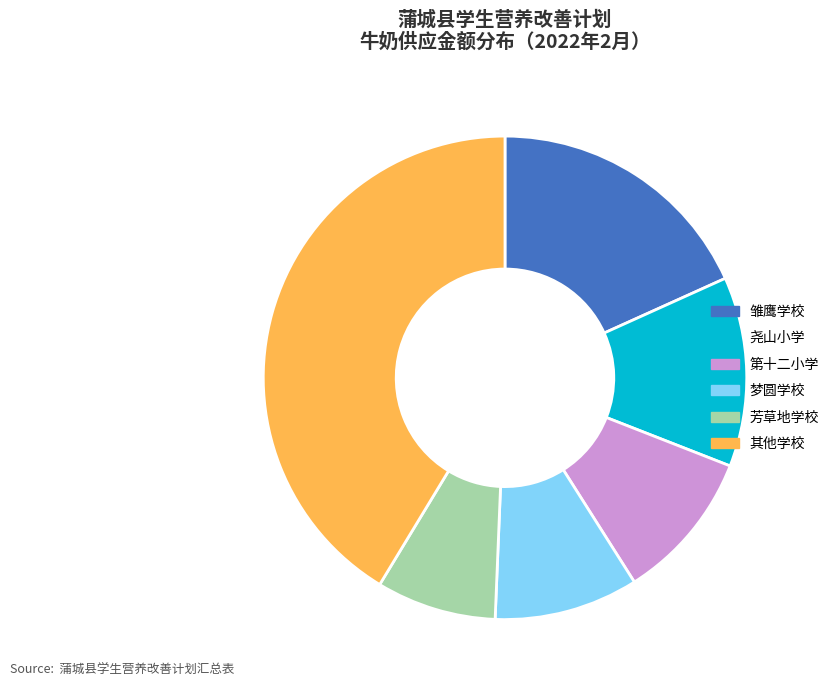

What is the smallest slice in the pie chart?

芳草地学校